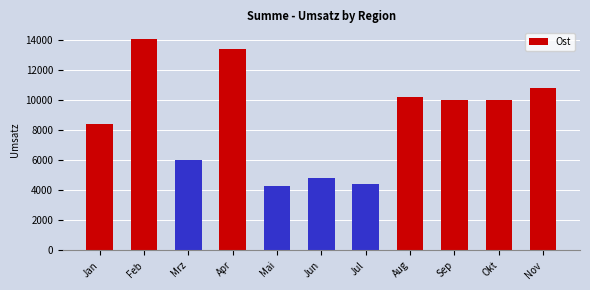

What is the change in value from Feb to Jul?

-9663.9